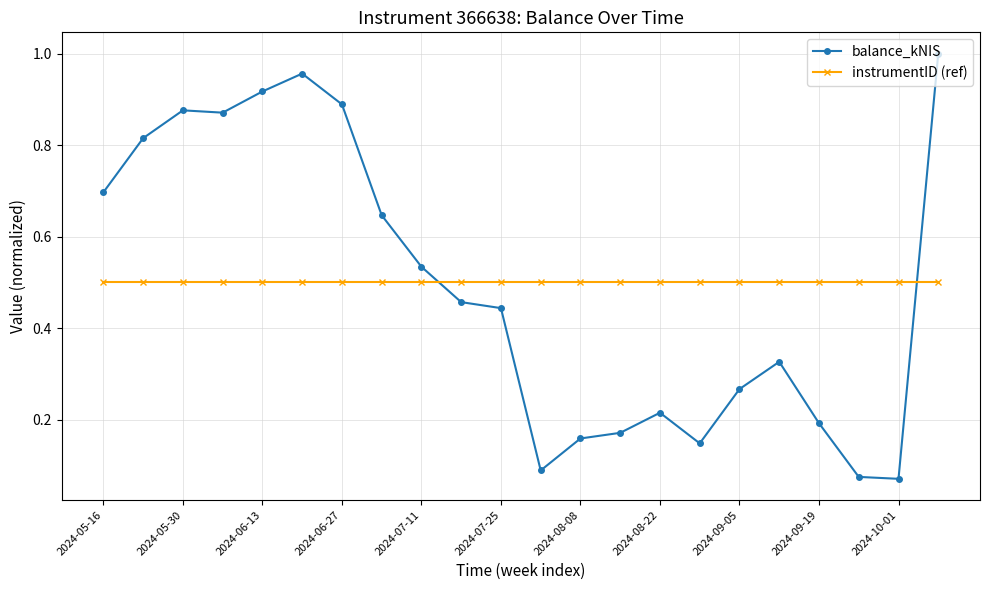

How many times do balance_kNIS and instrumentID (ref) cross each other?

2